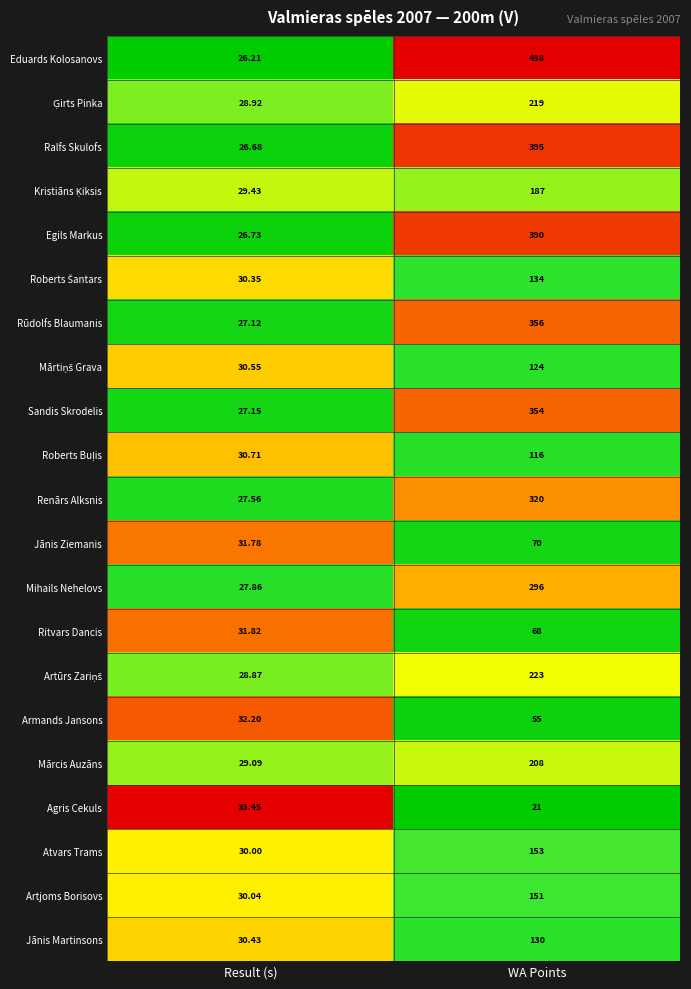

Where is Ritvars Dancis nearest to the value 49?

Result (s)